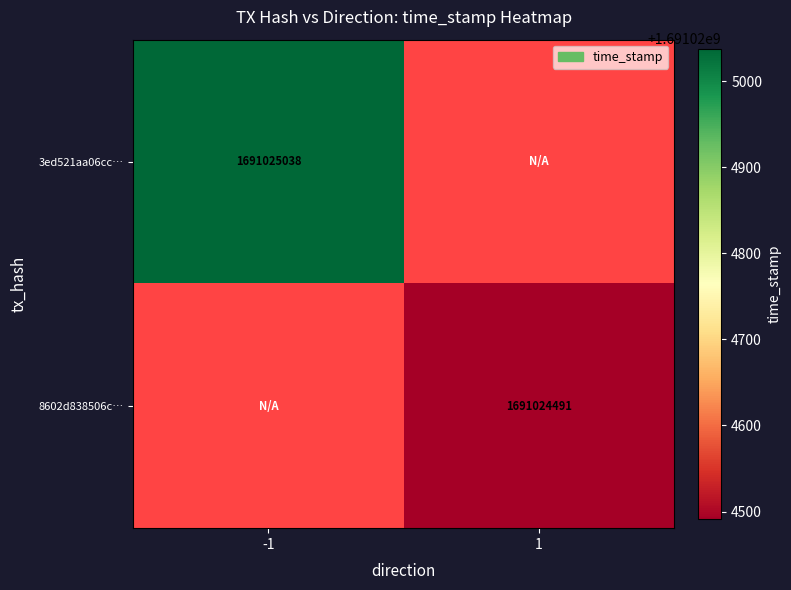

Which series has the largest range (max minus min)?

3ed521aa06cc99b686e75dff6762d1b6146020d